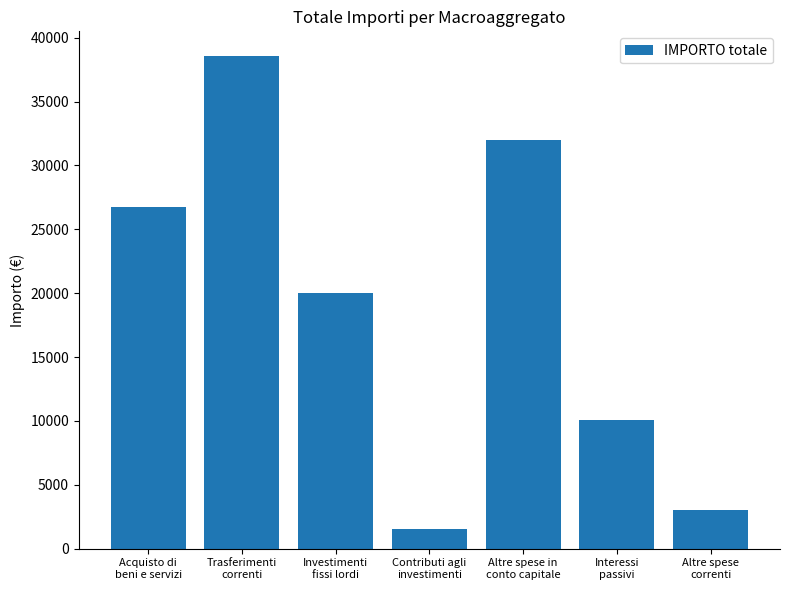

Rank the categories by value from highest to lowest.

Trasferimenti
correnti, Altre spese in
conto capitale, Acquisto di
beni e servizi, Investimenti
fissi lordi, Interessi
passivi, Altre spese
correnti, Contributi agli
investimenti